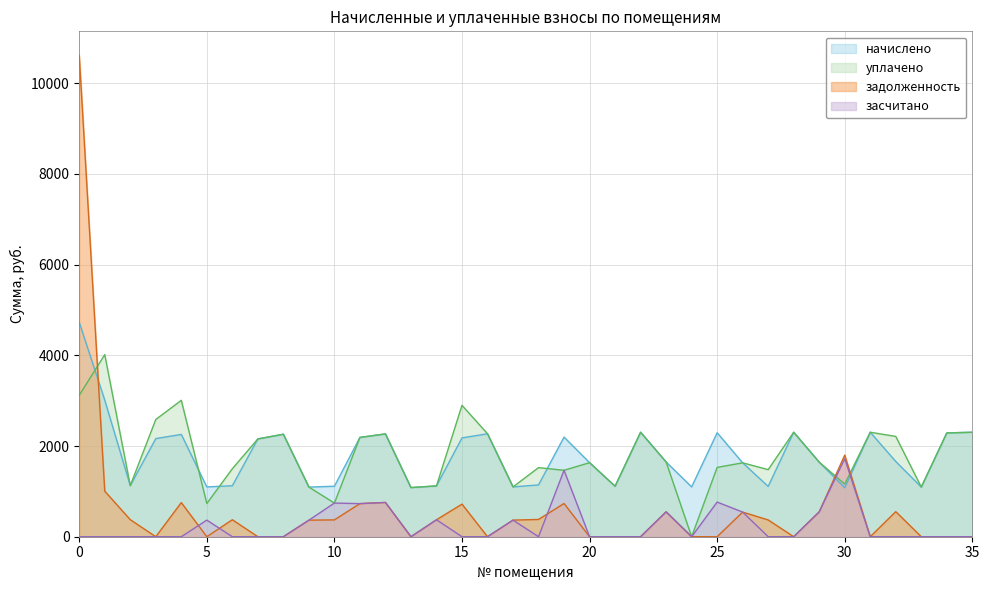

How many lines are shown in the chart?

4